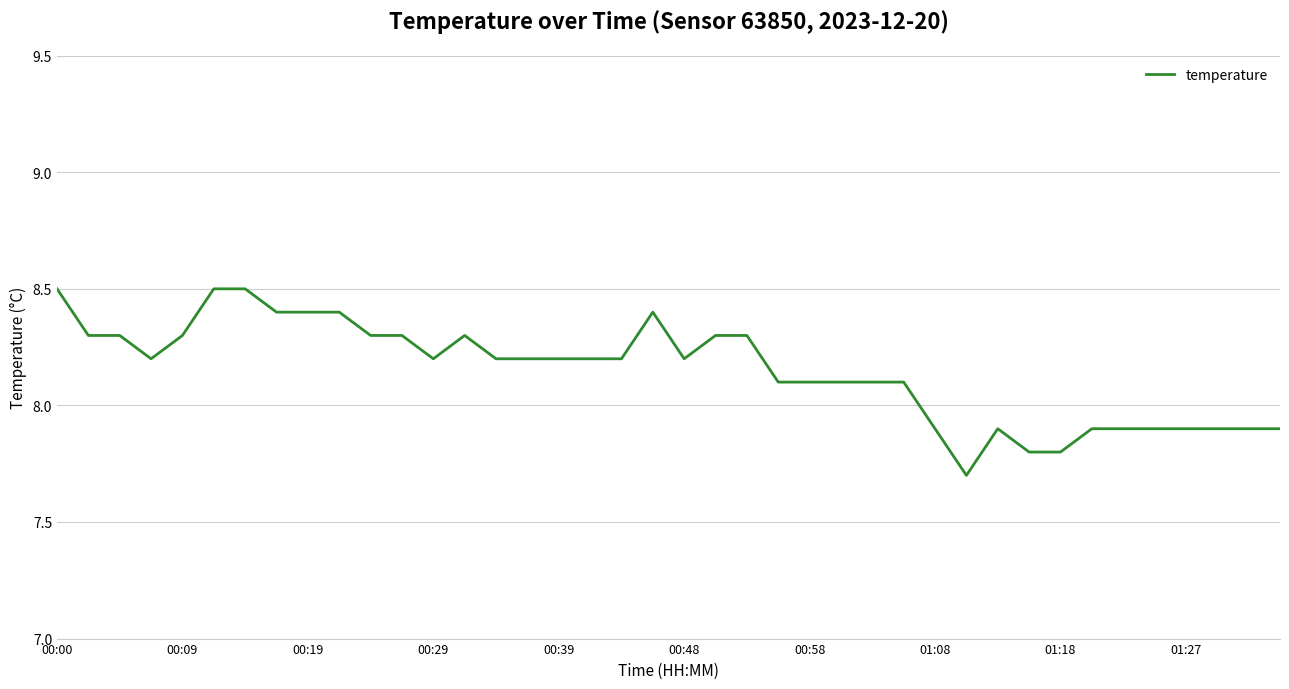

What is the difference between the second highest and minimum values?

0.8